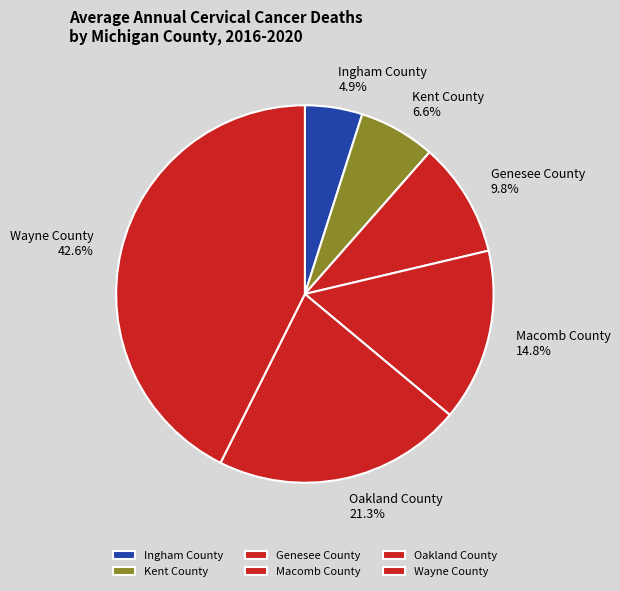

Is Wayne County the majority of the pie?

No